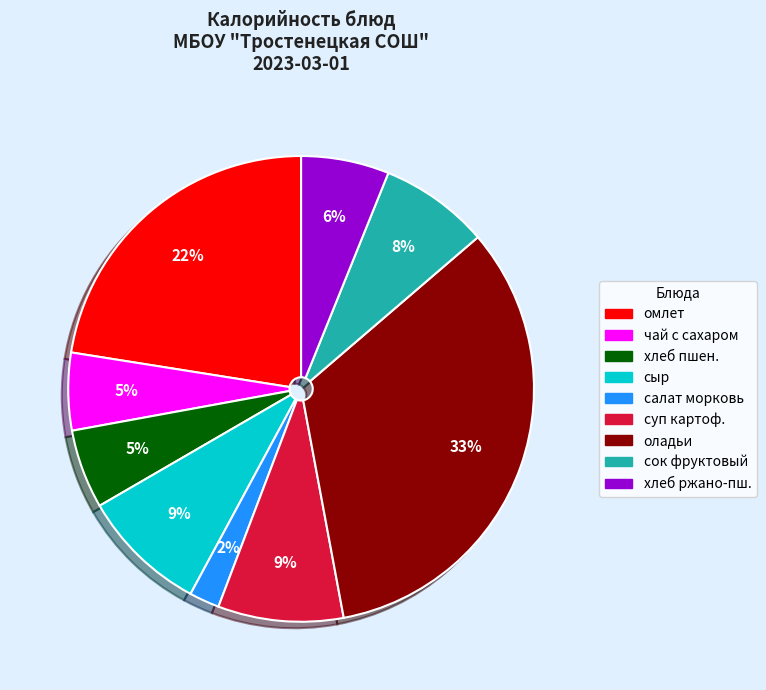

True or false: омлет accounts for 34% of the total.

False